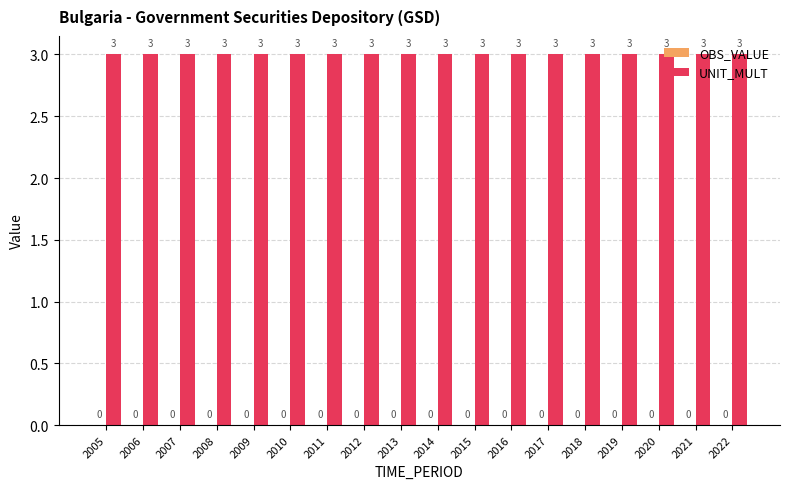

The value of OBS_VALUE at 2020 is 0. True or false?

True